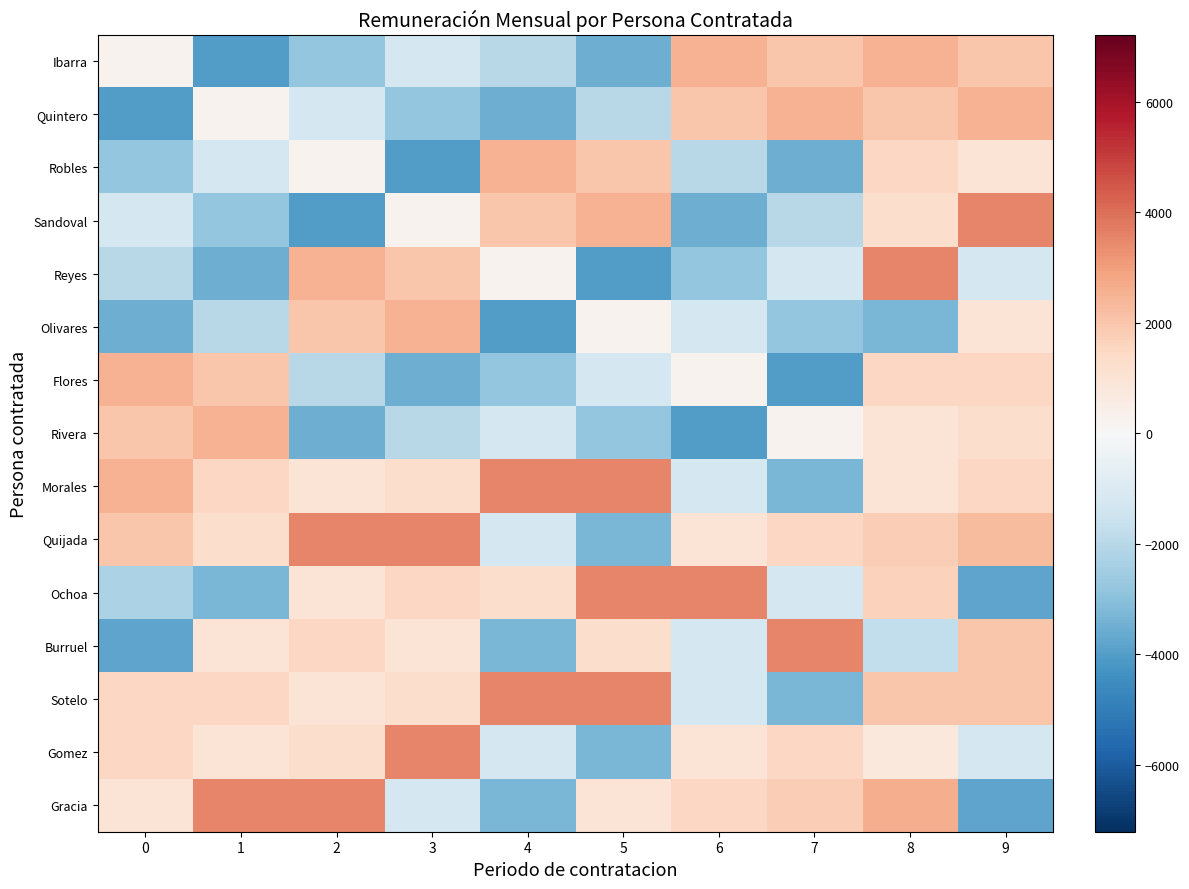

Rank the series by their maximum value, from lowest to highest.

Ibarra, Quintero, Robles, Olivares, Flores, Rivera, Sandoval, Reyes, Morales, Quijada, Ochoa, Burruel, Sotelo, Gomez, Gracia